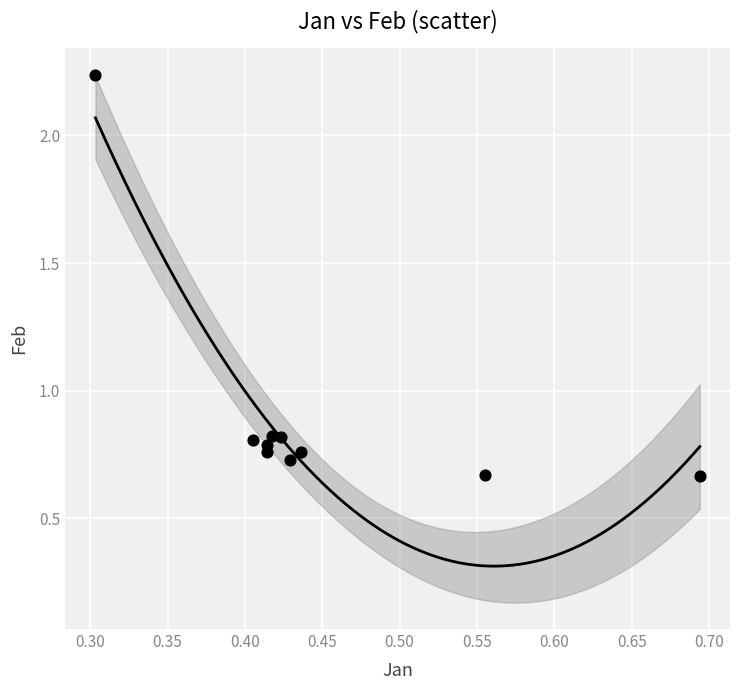

What is the range of X values (max minus min)?

0.4